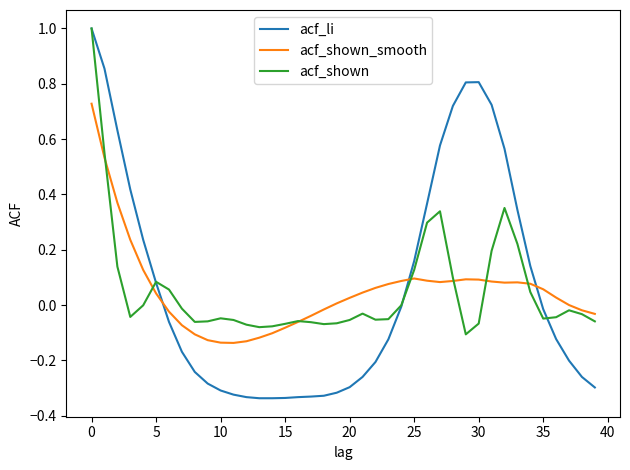

How many times do acf_li and acf_shown_smooth cross each other?

3